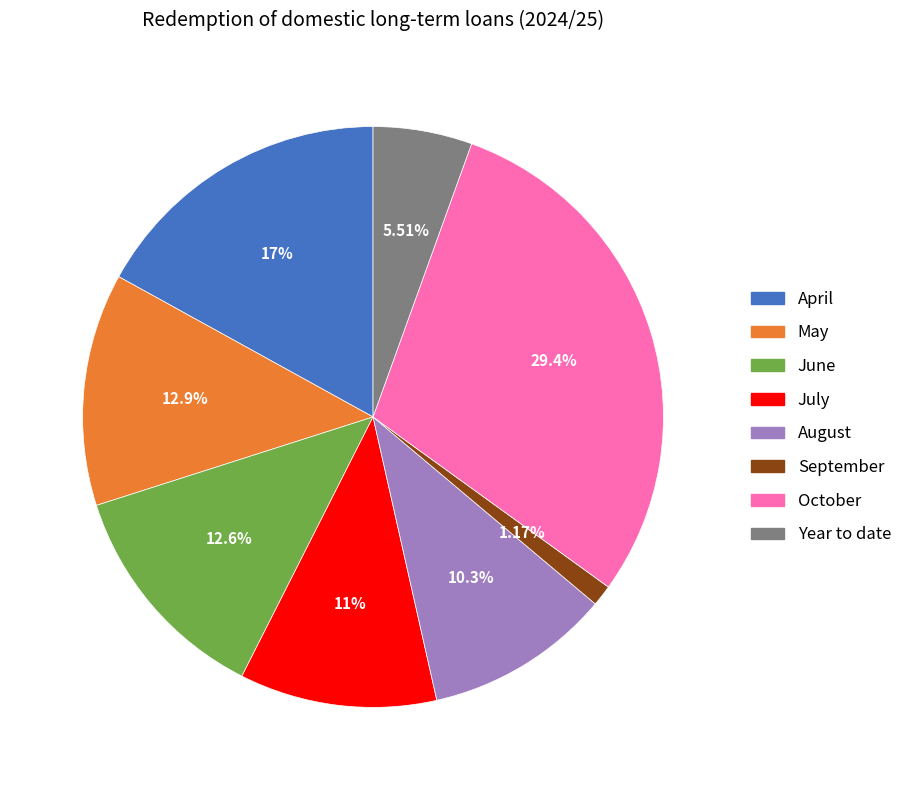

Which category has the biggest portion of the pie?

October